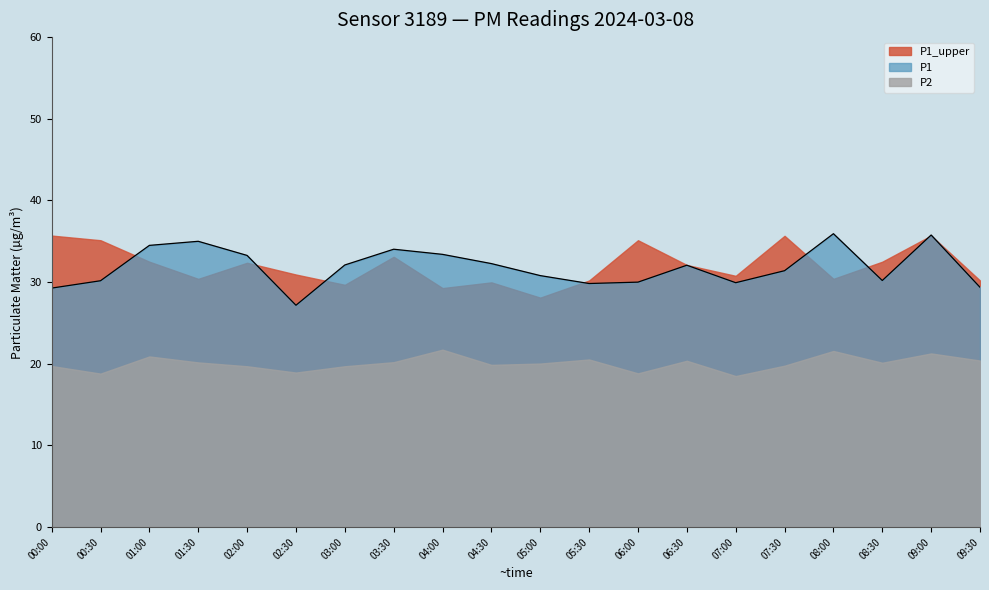

What is the sum of the values at 04:30 and 00:00?

61.5